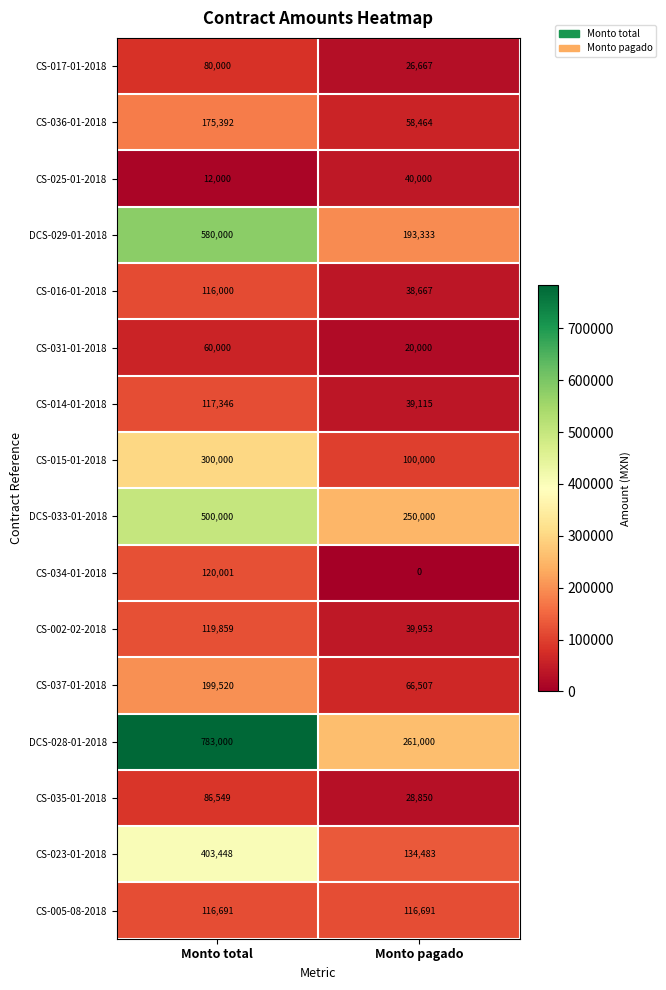

Read the CS-025-01-2018 value at Monto pagado, to the nearest 50.

40000